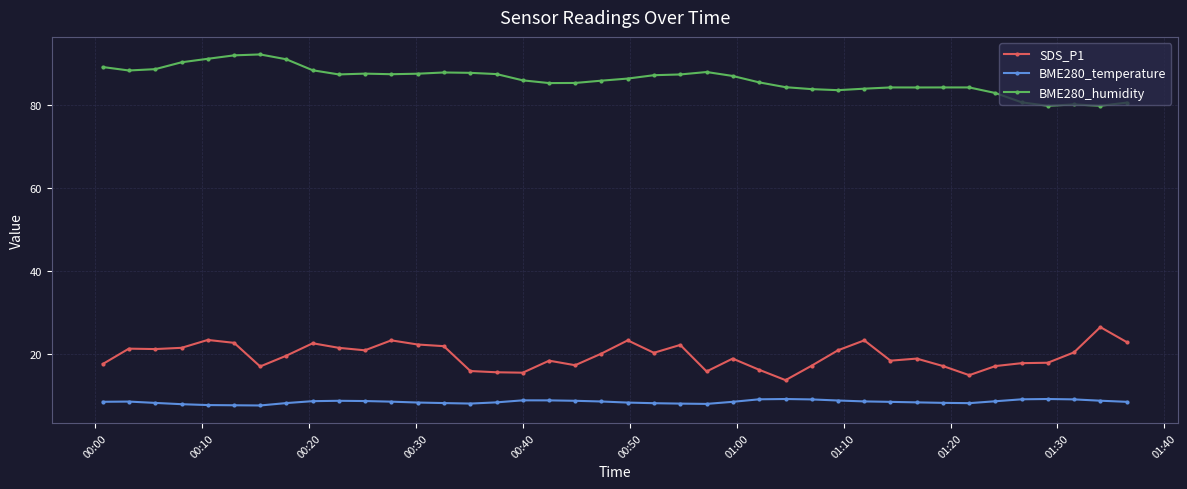

What is the highest value of the BME280_temperature series?

9.1